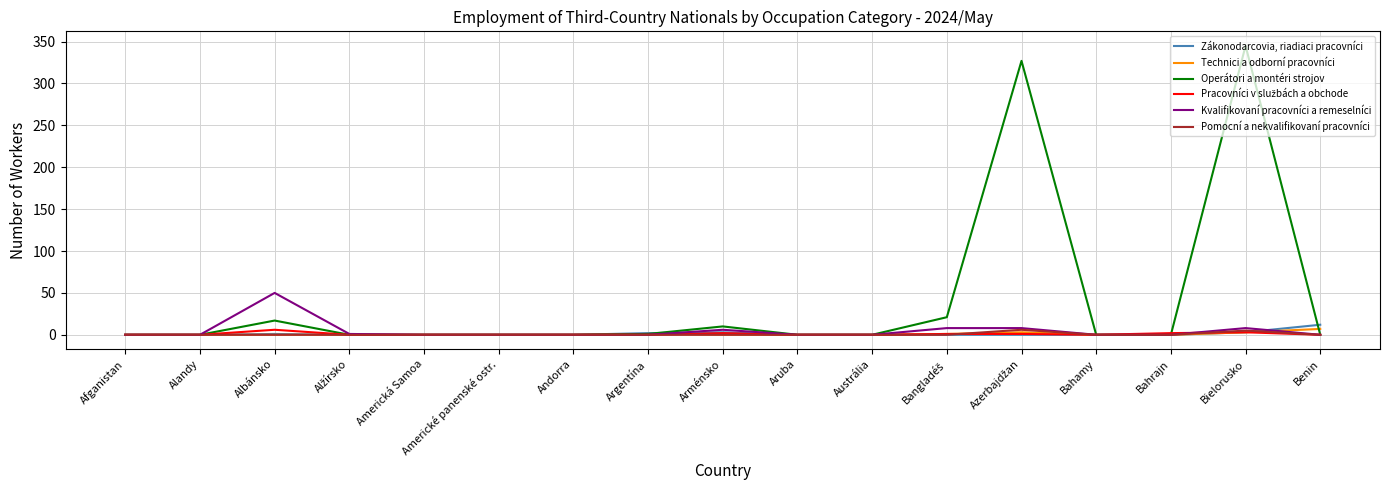

Is it true that Operátori a montéri strojov equals 231 at Americké panenské ostr.?

False